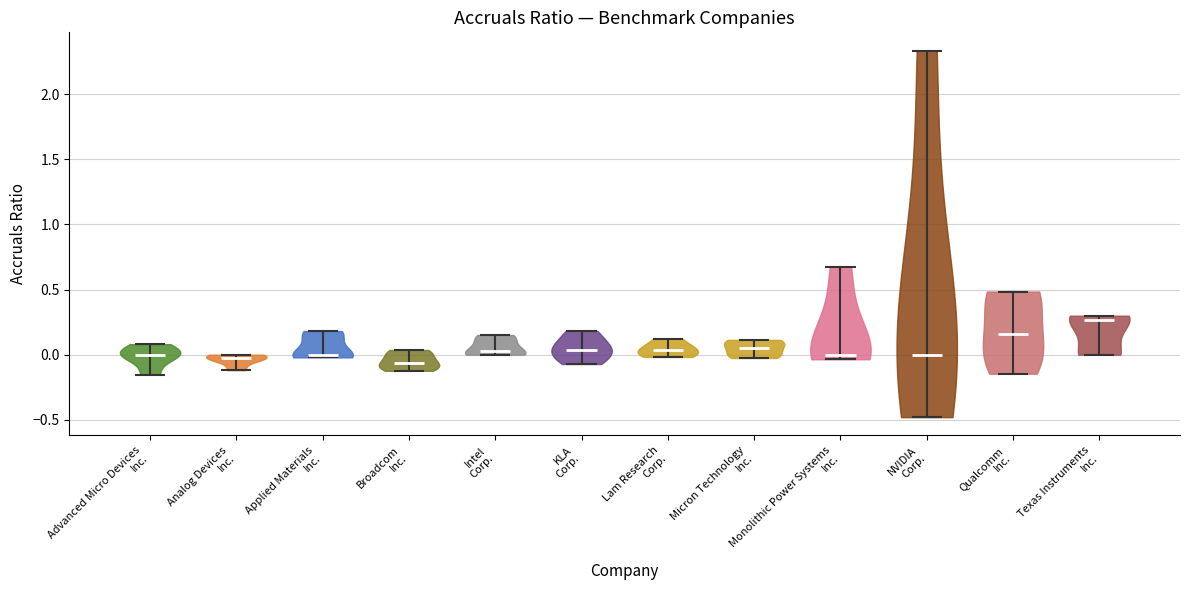

What is the lowest point the violin for KLA Corp. reaches on the y-axis? The values are not printed on the chart, so give them approximately, as read against the axis.

-0.05